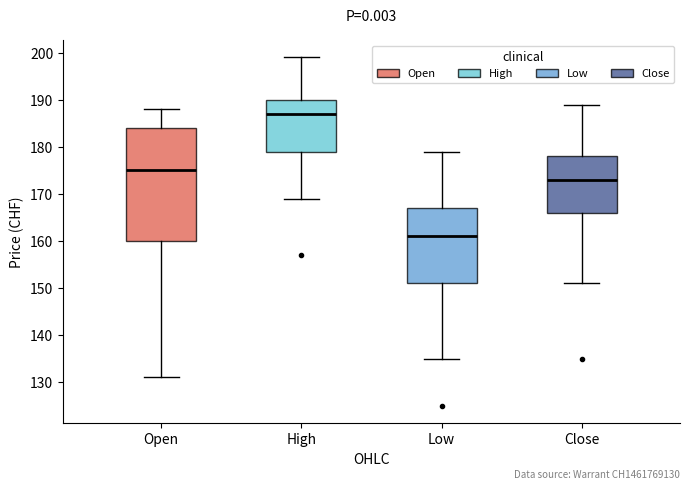

Comparing the boxes themselves (not the whiskers), which one is the tallest?

Open